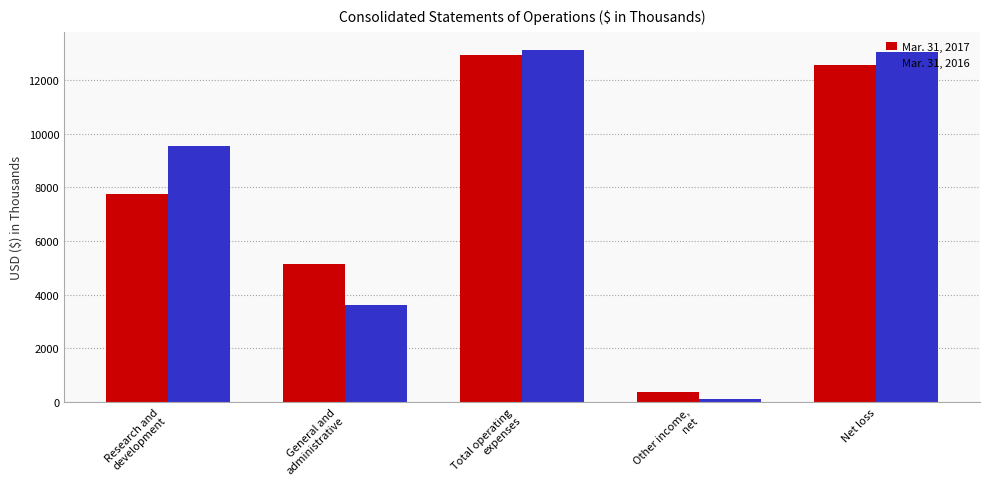

Reading right to left, extract all data points from this chart.

Mar. 31, 2017: Net loss=12559	Other income,
net=371	Total operating
expenses=12930	General and
administrative=5158	Research and
development=7772
Mar. 31, 2016: Net loss=13039	Other income,
net=100	Total operating
expenses=13139	General and
administrative=3604	Research and
development=9535